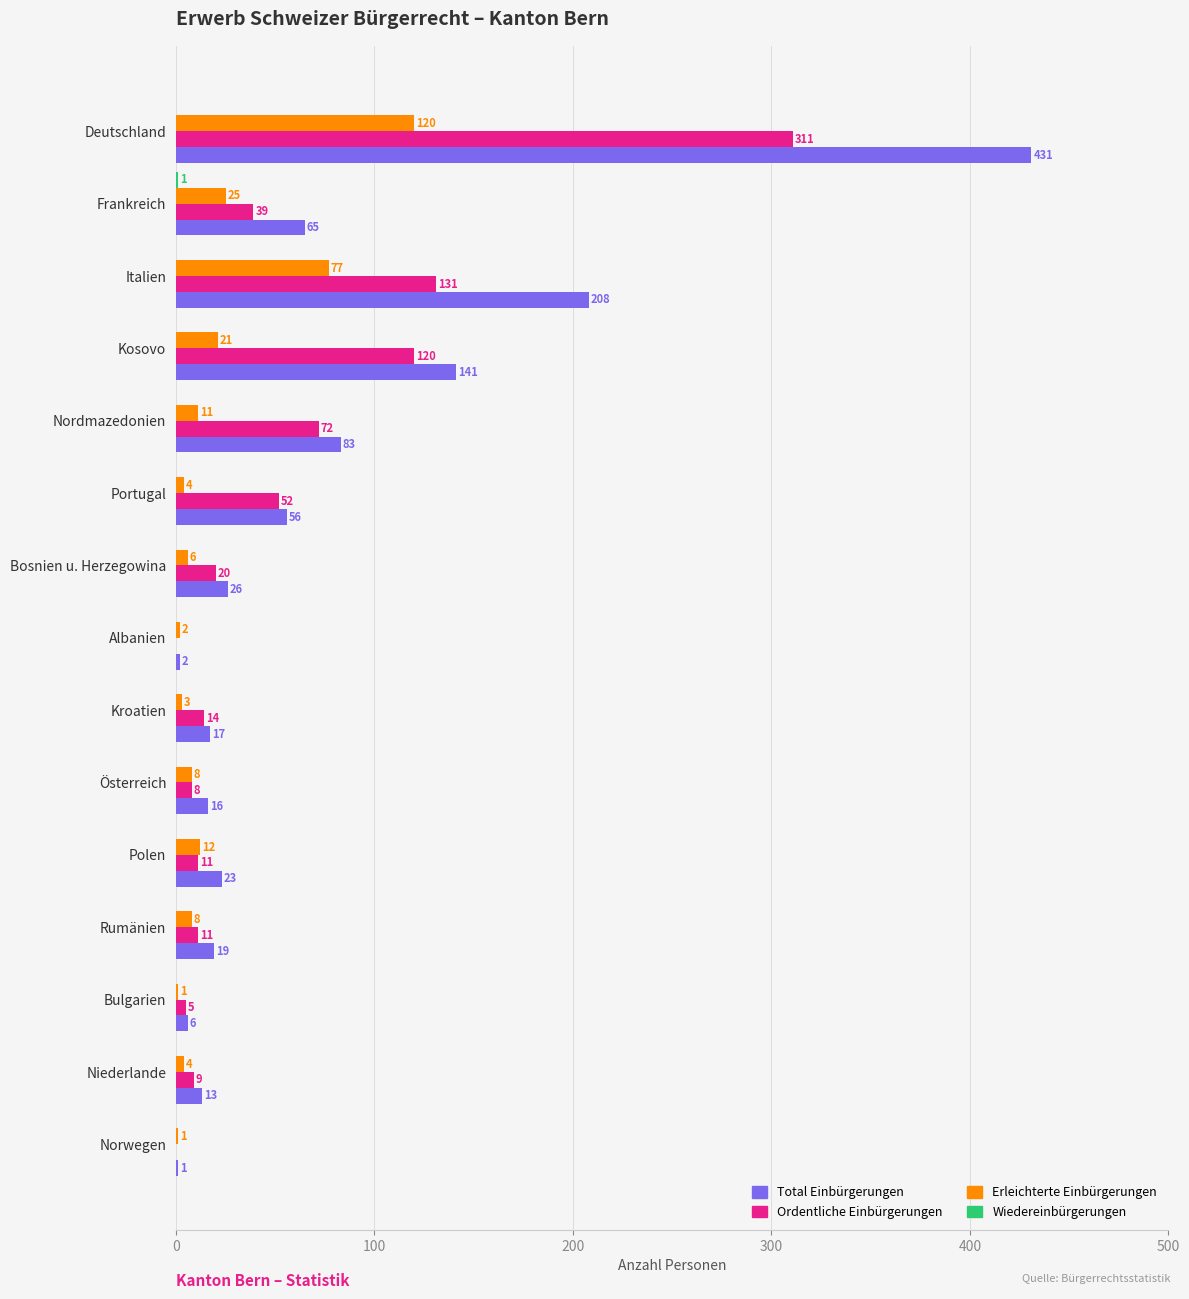

True or false: Erleichterte Einbürgerungen has a value of 21 at Kosovo.

True